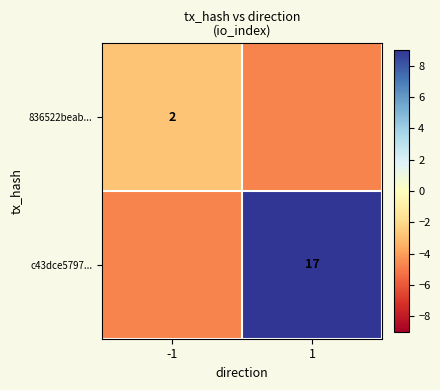

Is it true that 836522beab... equals -4.8 at 1?

True